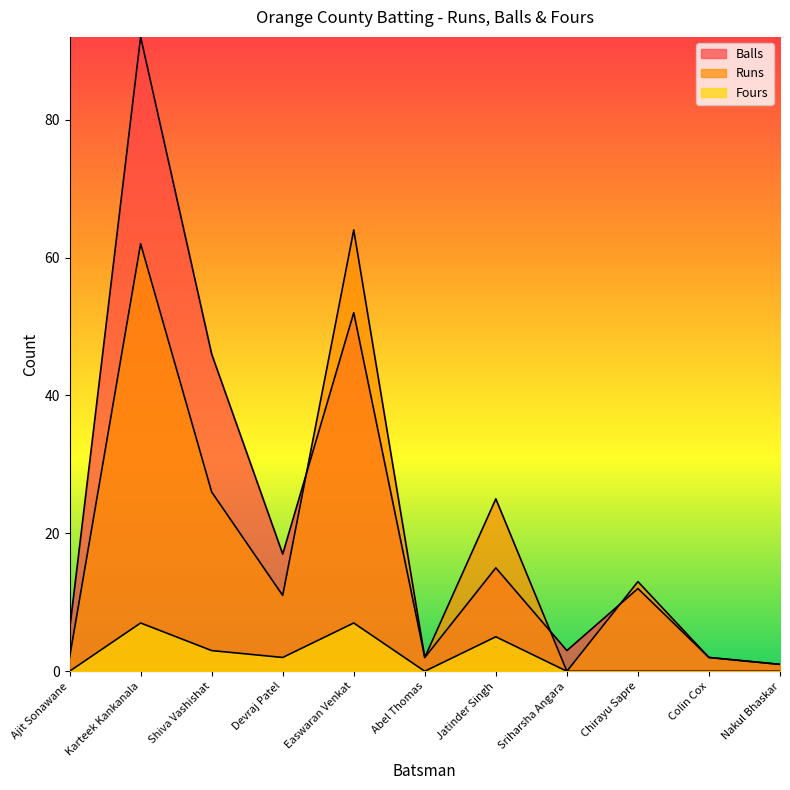

What are all the series names shown in the legend?

Runs, Balls, Fours